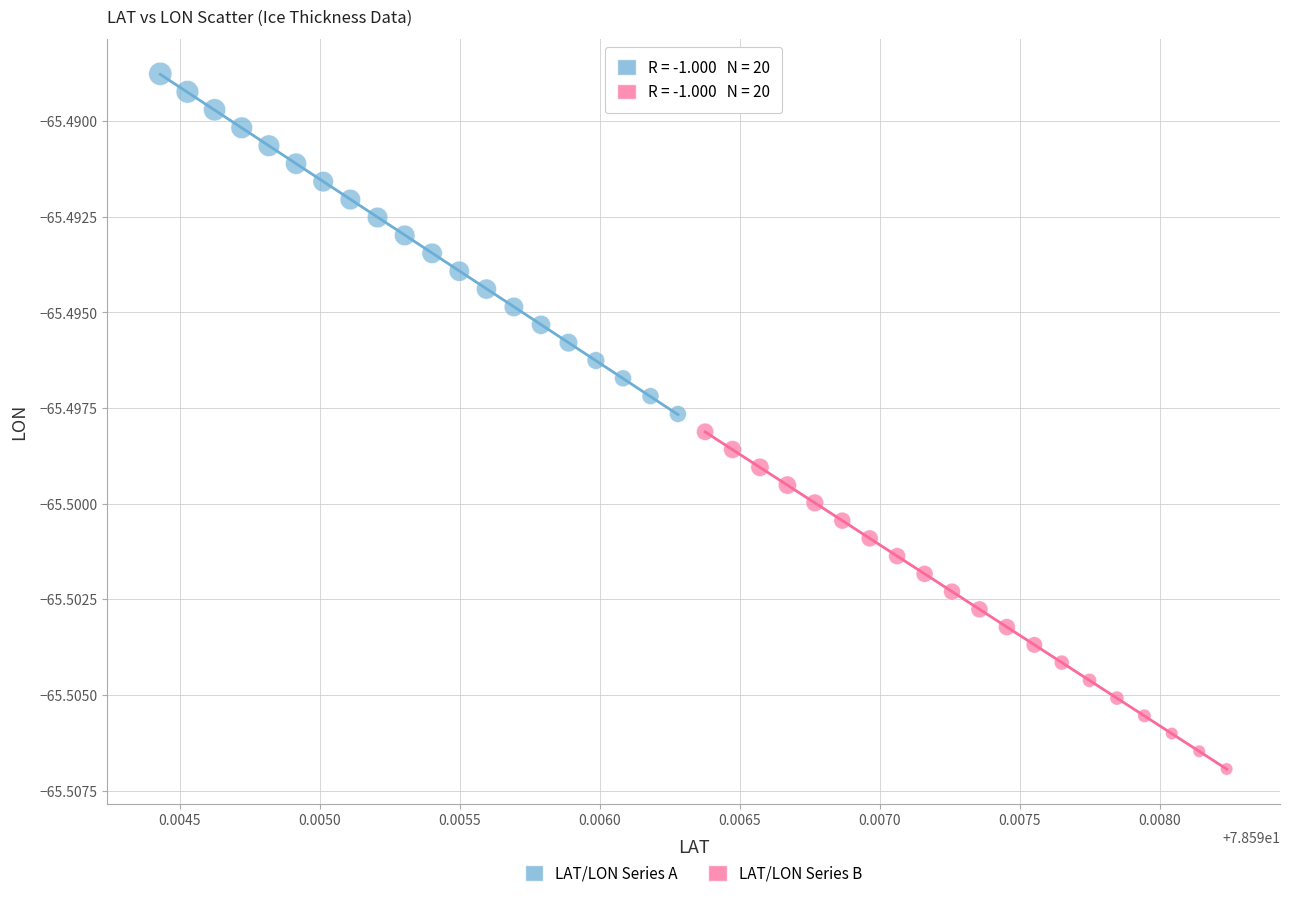

Which series contains the lowest Y value?

LAT/LON Series B